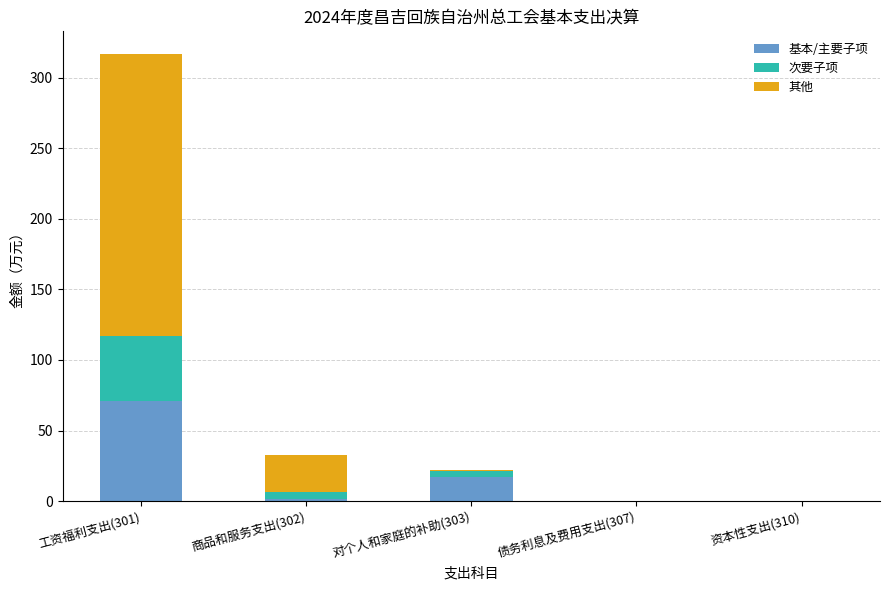

Is it true that 基本/主要子项 equals 0.0 at 债务利息及费用支出(307)?

True